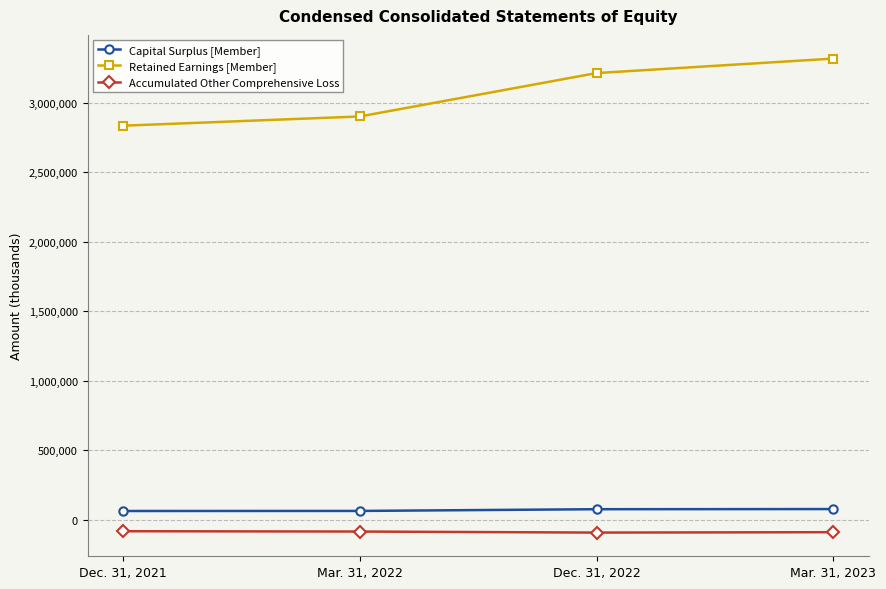

True or false: Accumulated Other Comprehensive Loss has more than 2 points higher than both neighbors.

False